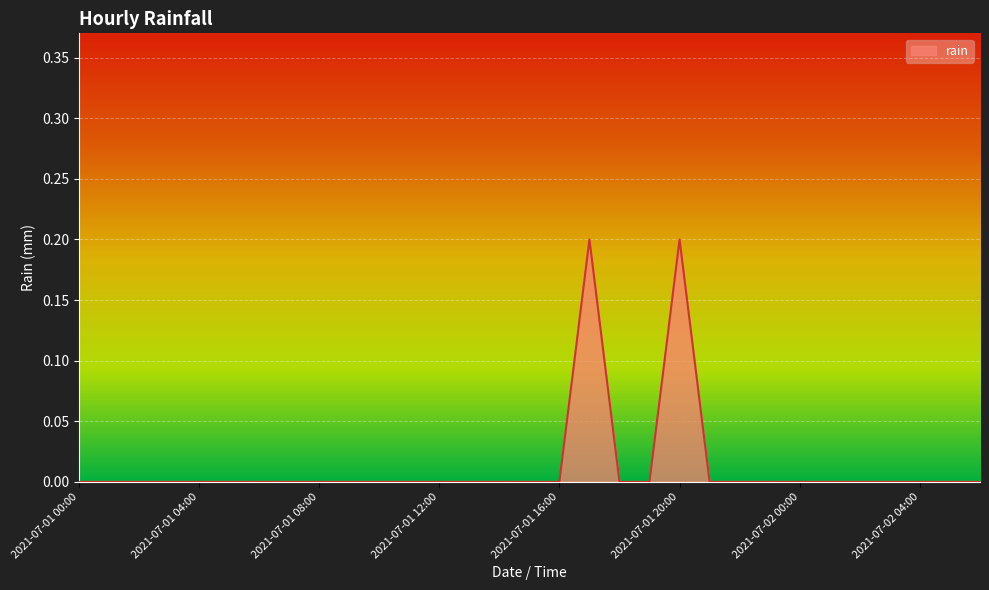

How many lines are shown in the chart?

1